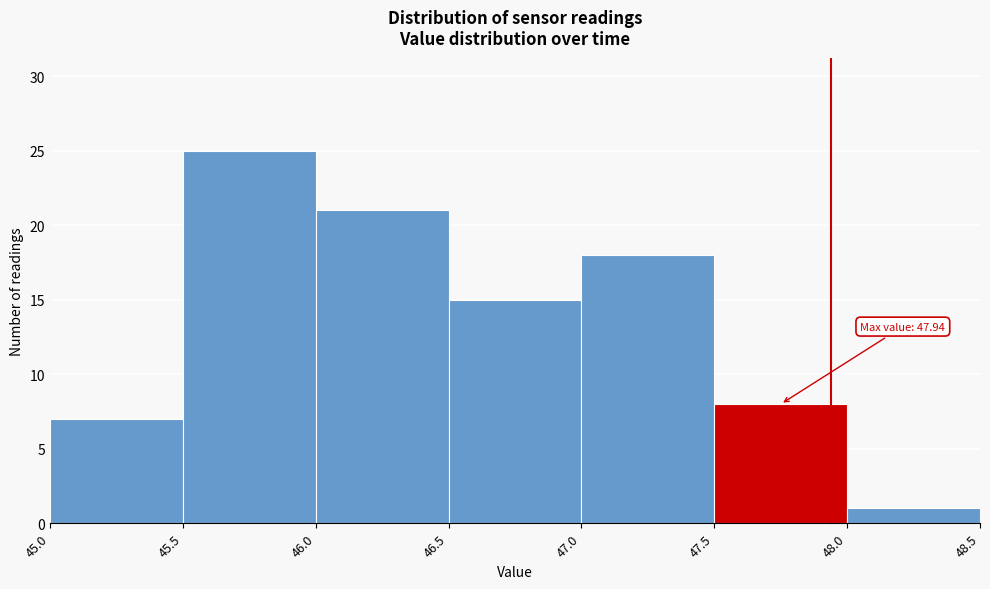

Which range on the x-axis has the tallest bar?

45.5 to 46.0